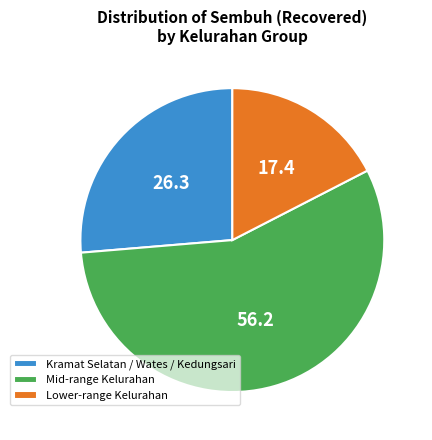

Is there any slice that represents more than half of the pie?

Yes